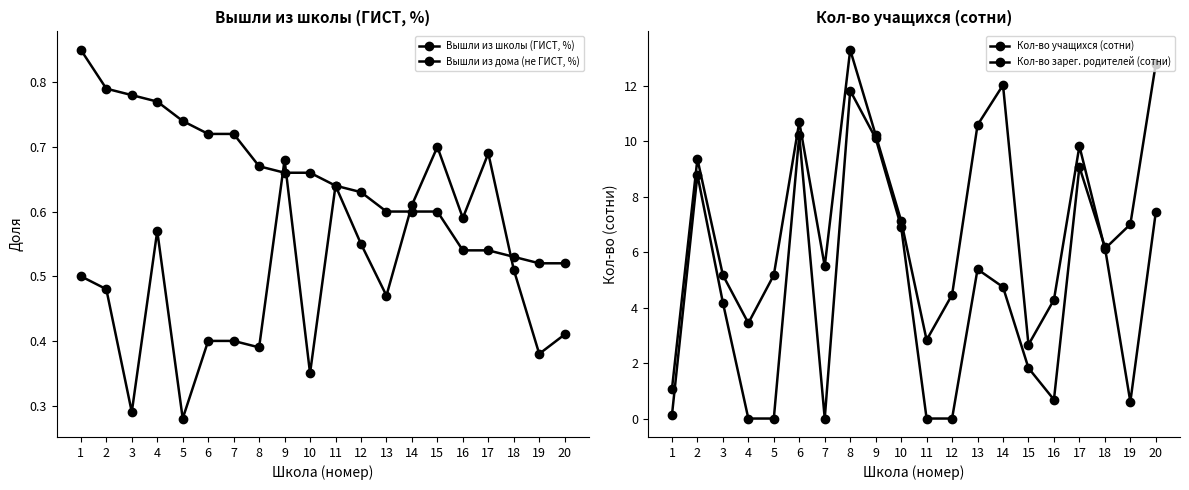

How many values in the Кол-во зарег. родителей (сотни) series are below 4?

9